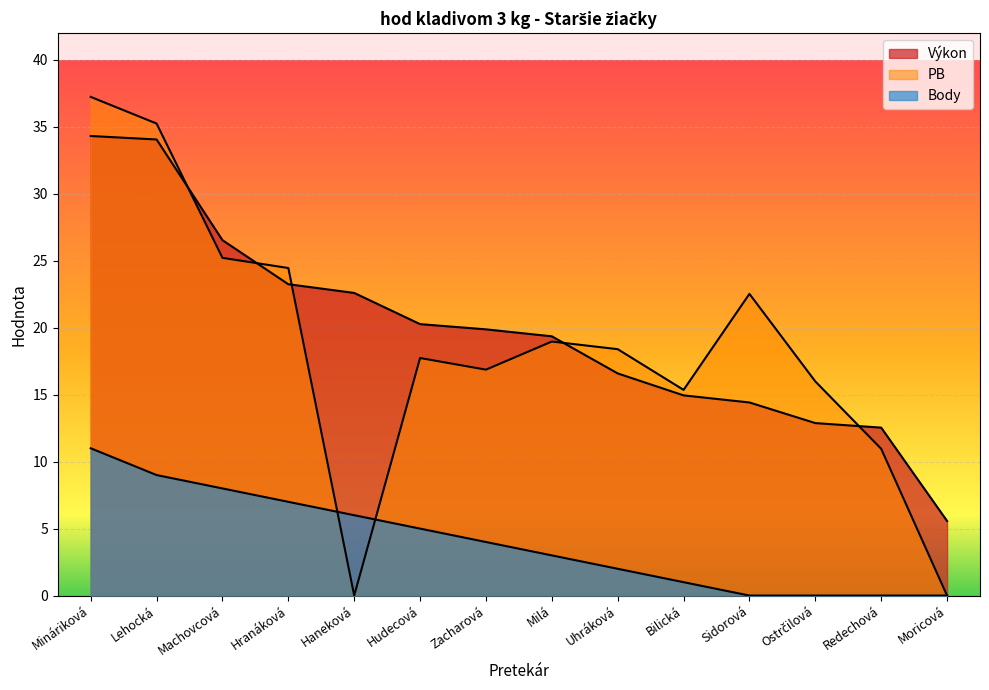

What is the label of the 11th point from the right?

Hranáková